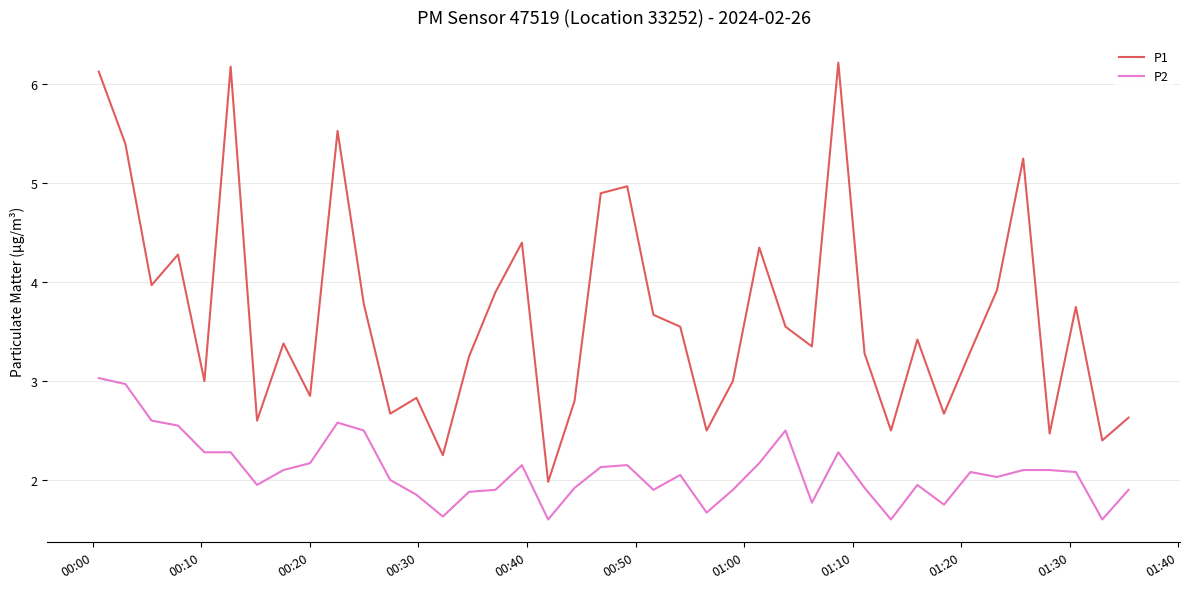

List the series in order of their overall mean, lowest first.

P2, P1